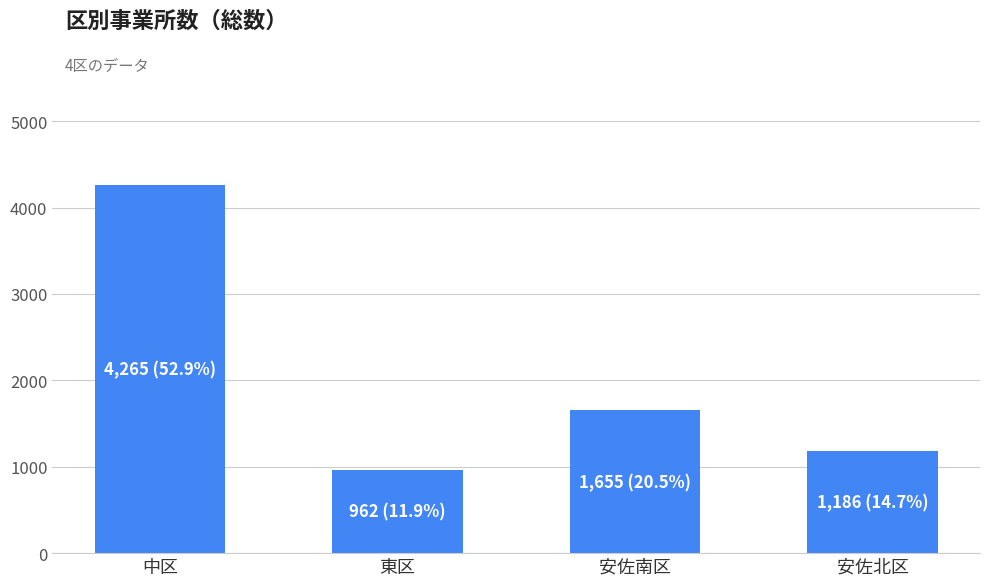

How many bars are there in total?

4